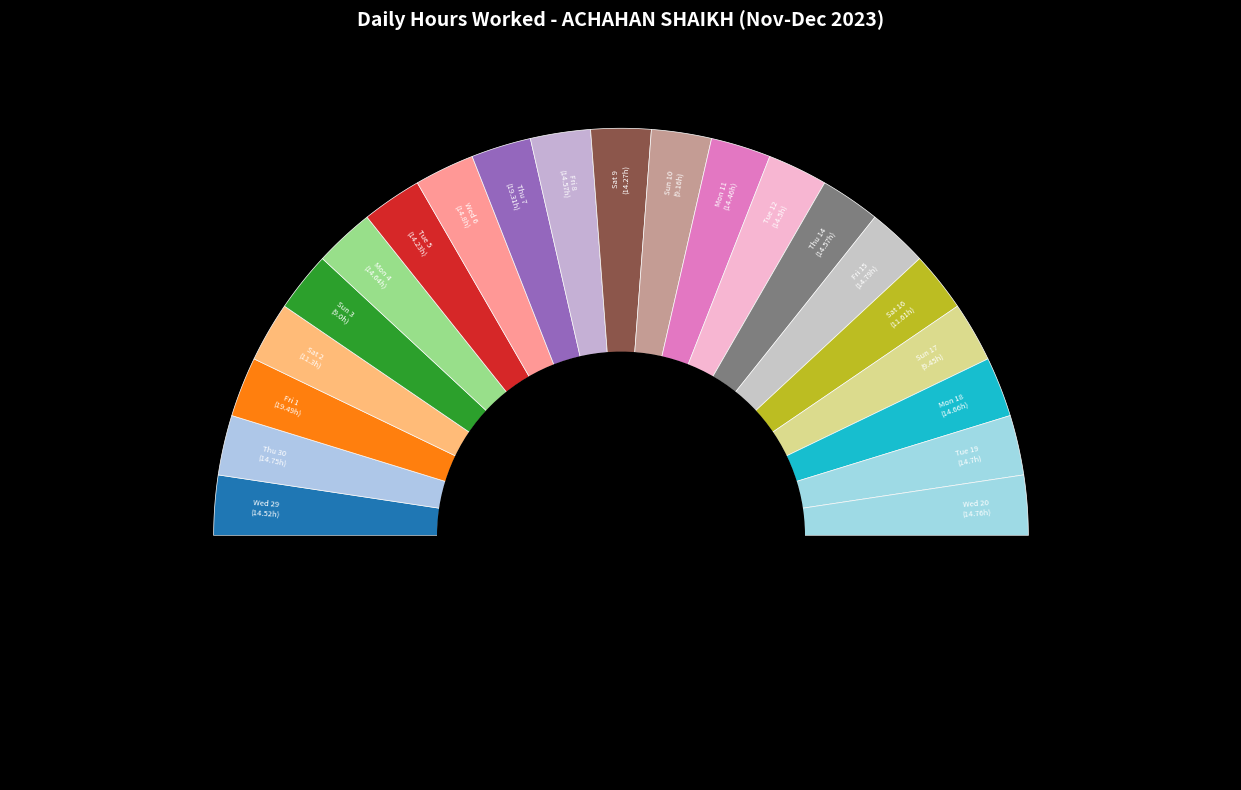

What is the total percentage of Tue 5 and Fri 8?

9.8%